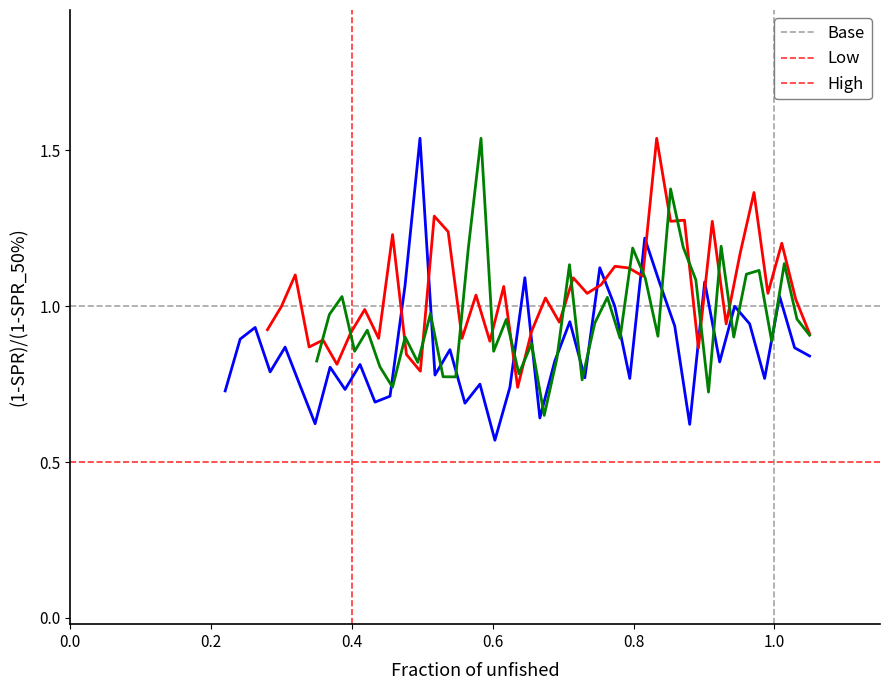

Does the chart have visible grid lines?

No